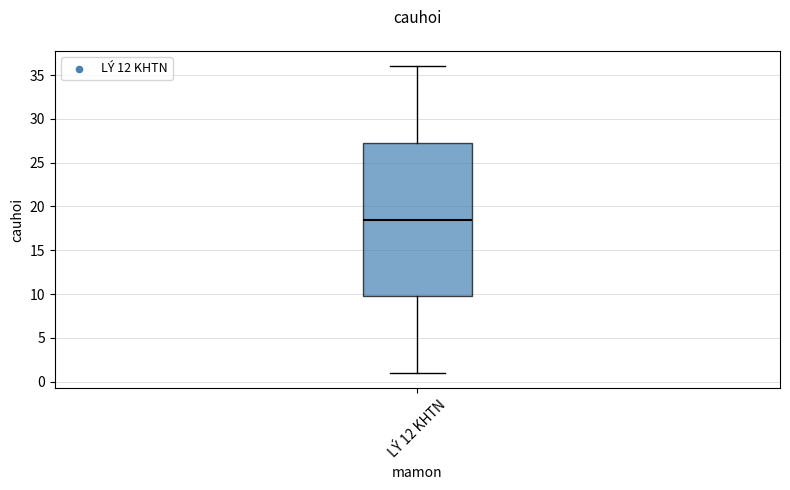

Read this box plot against the y-axis: the position of the median line, the range covered by the box, and the ends of both whiskers. The values are not printed on the chart, so give them approximately, as read against the axis.

median 18.5, box 10.0 to 27.5, whiskers 1.0 to 36.0